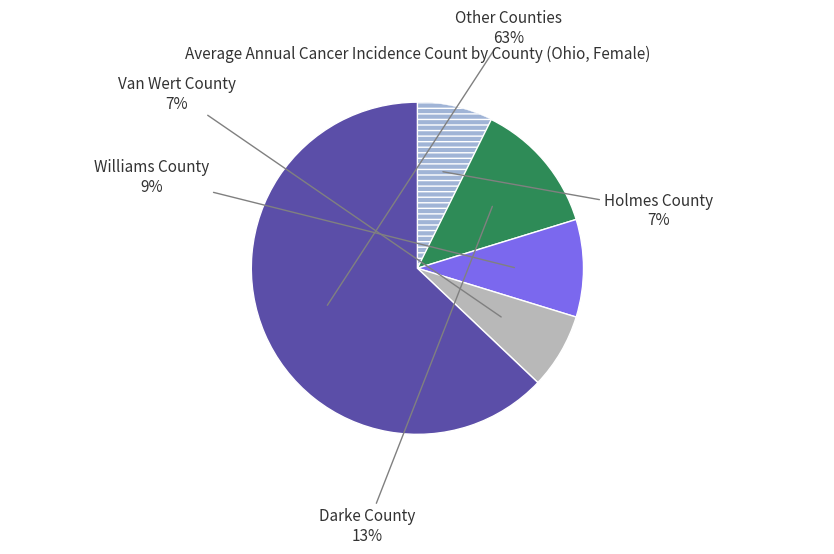

What is the largest slice in the pie chart?

Other Counties